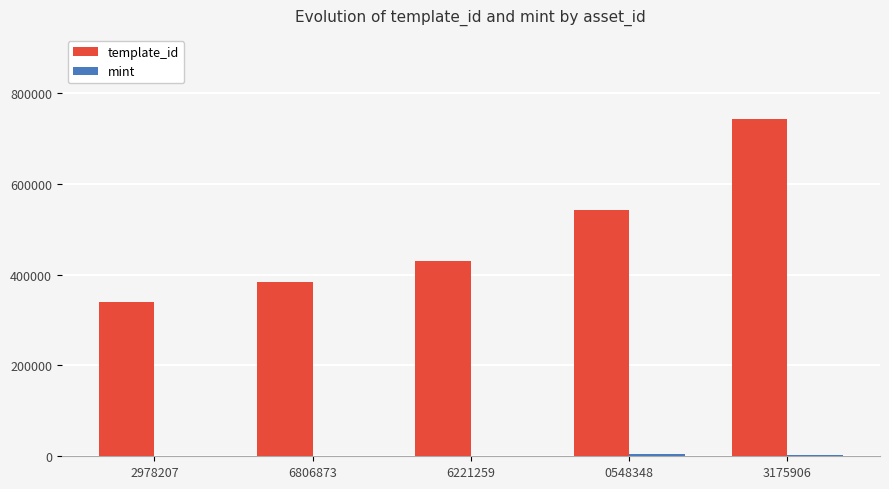

Which series has the largest total across all categories?

template_id